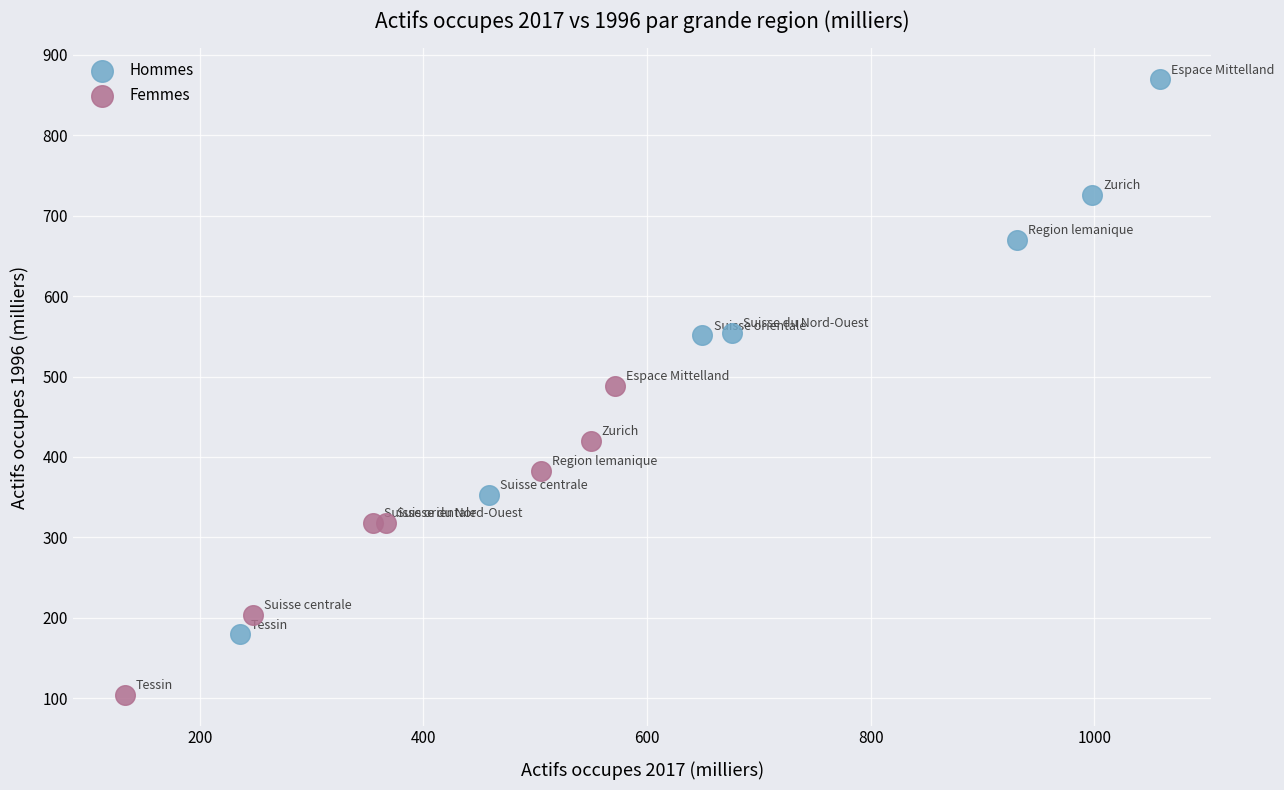

Which series contains the lowest Y value?

Femmes